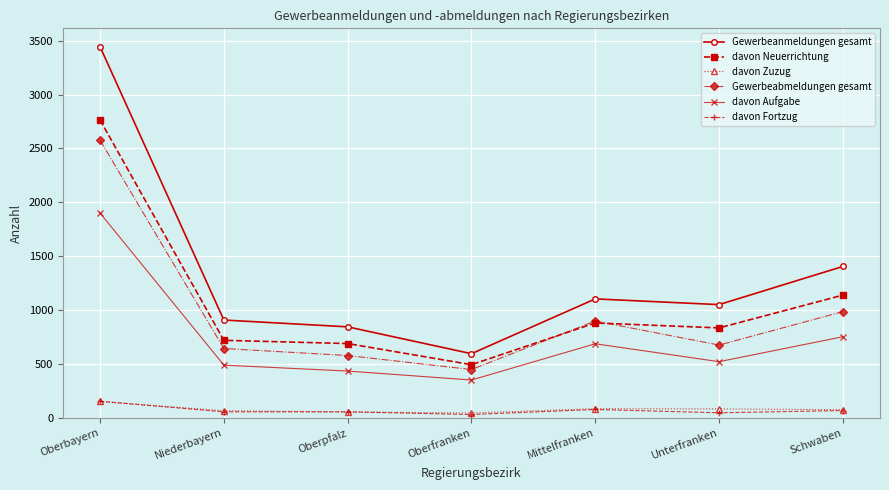

Is it true that davon Aufgabe equals 200 at Mittelfranken?

False